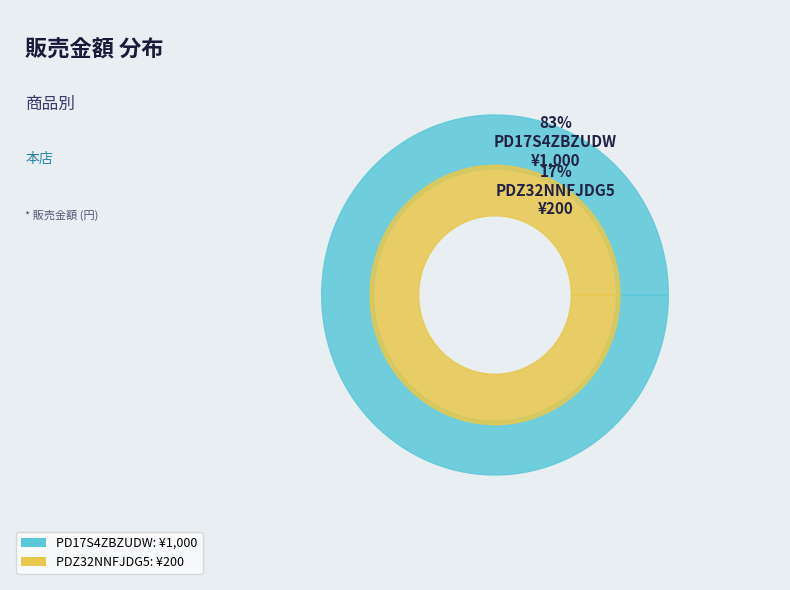

The PD17S4ZBZUDW slice represents 83% of the pie. True or false?

True